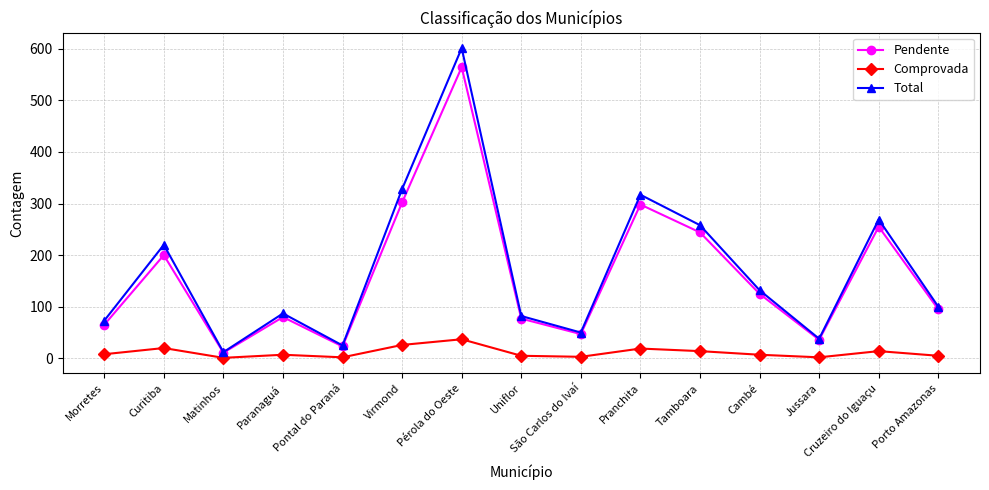

Read the Pendente value at Porto Amazonas, to the nearest 10.

100